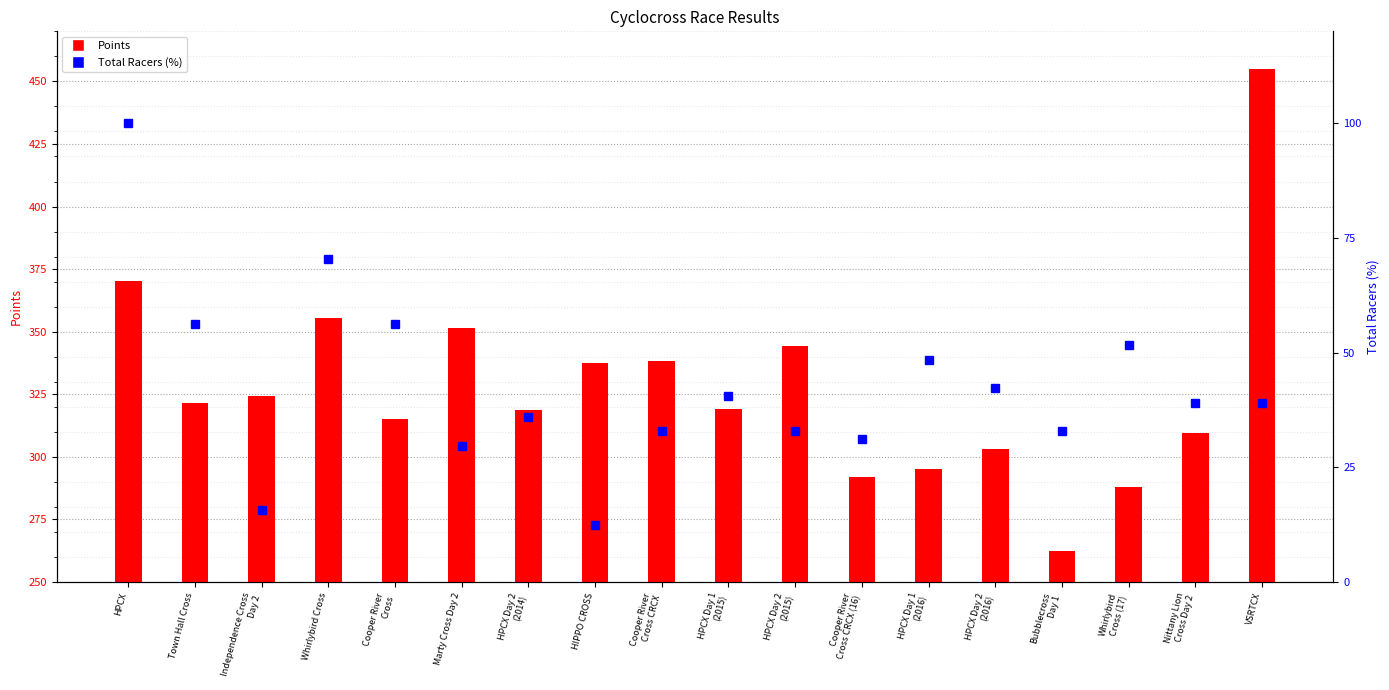

How many values in the Total Racers (%) series exceed 39?

10